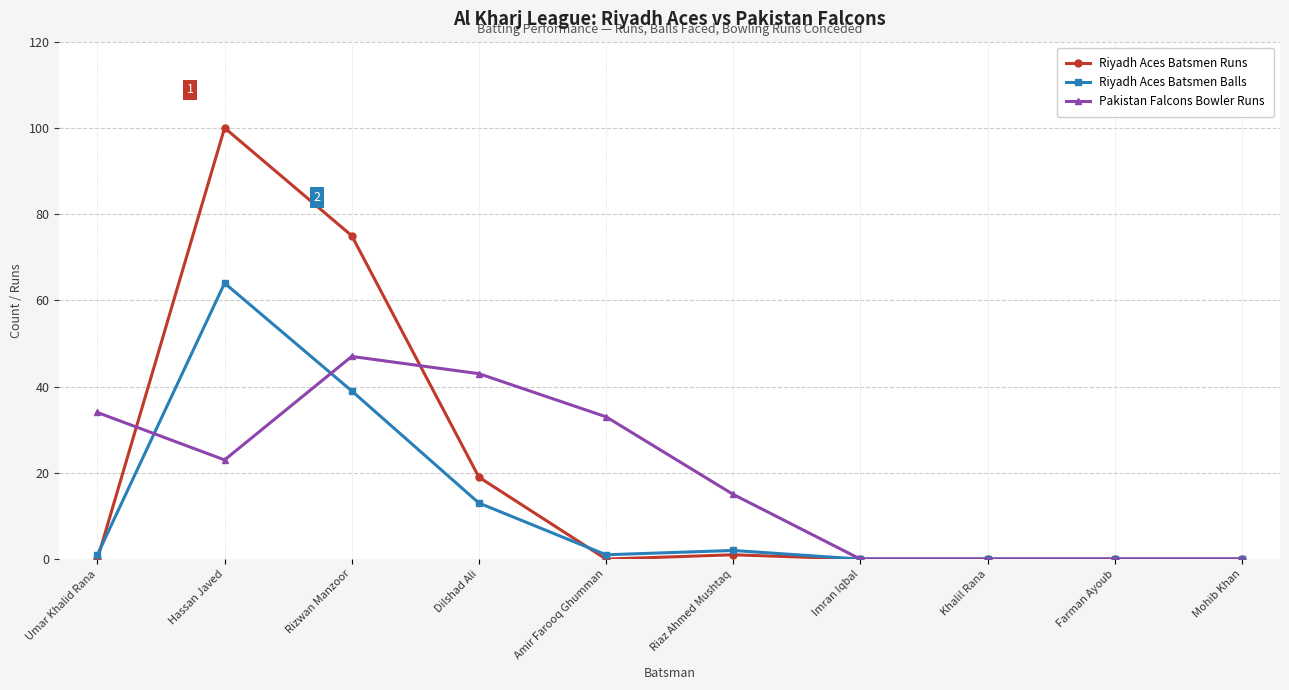

What is the sum of the Riyadh Aces Batsmen Balls values at Hassan Javed and Dilshad Ali?

77